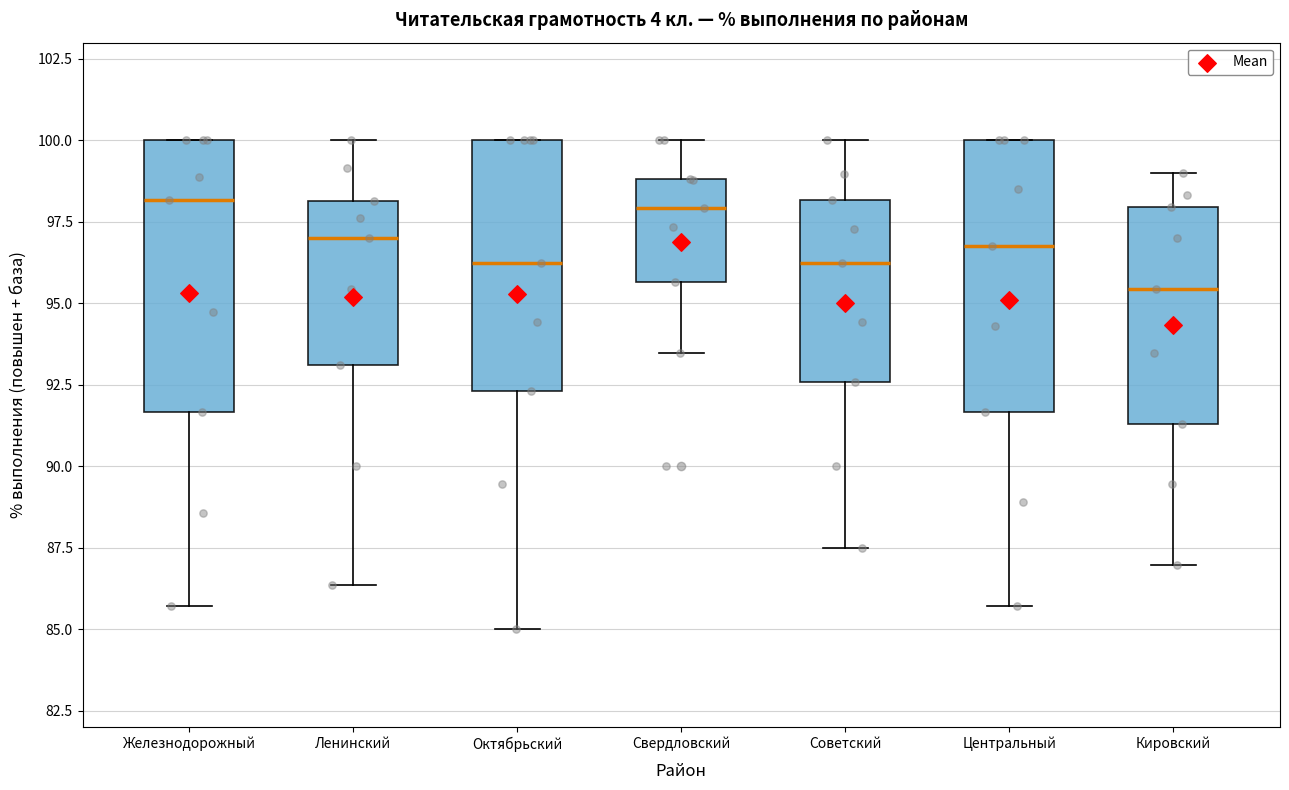

Where does the median line of the box for Советский sit on the y-axis? The values are not printed on the chart, so give them approximately, as read against the axis.

96.0